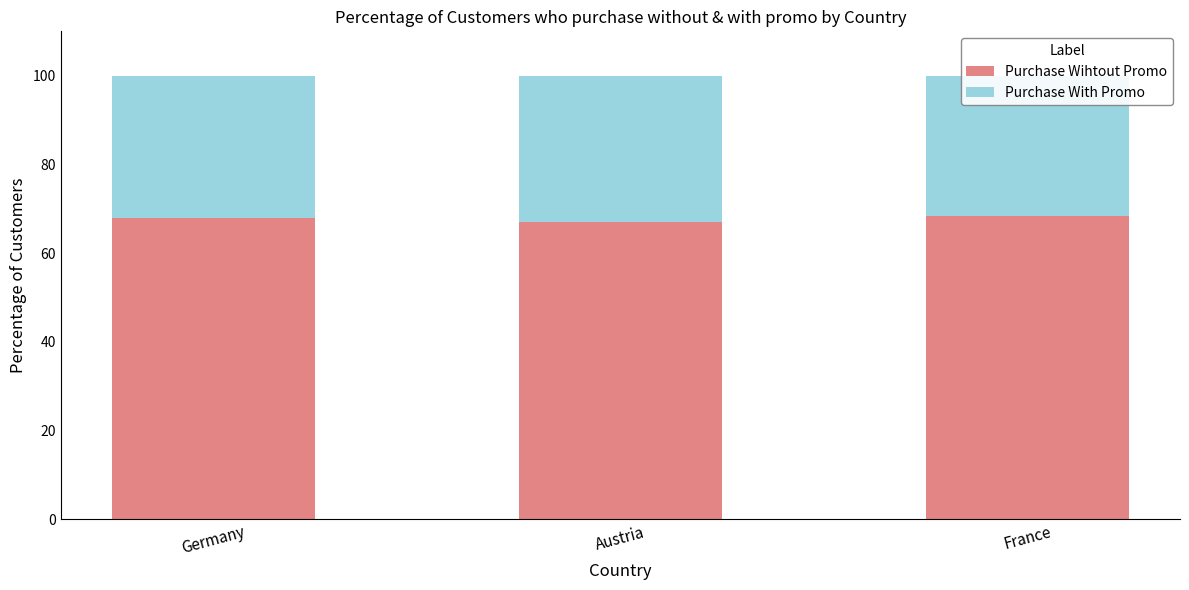

How many data points does each series have?

3